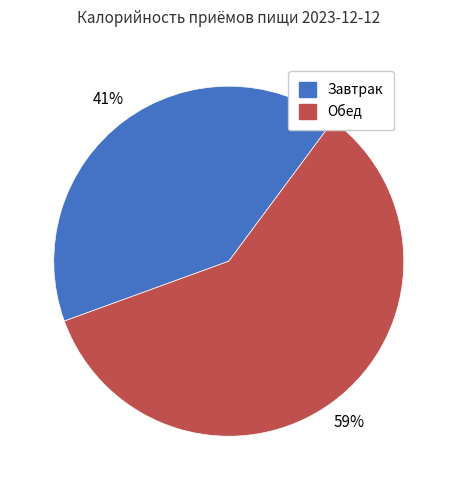

To the nearest percent, what percentage of the pie is Обед?

59%